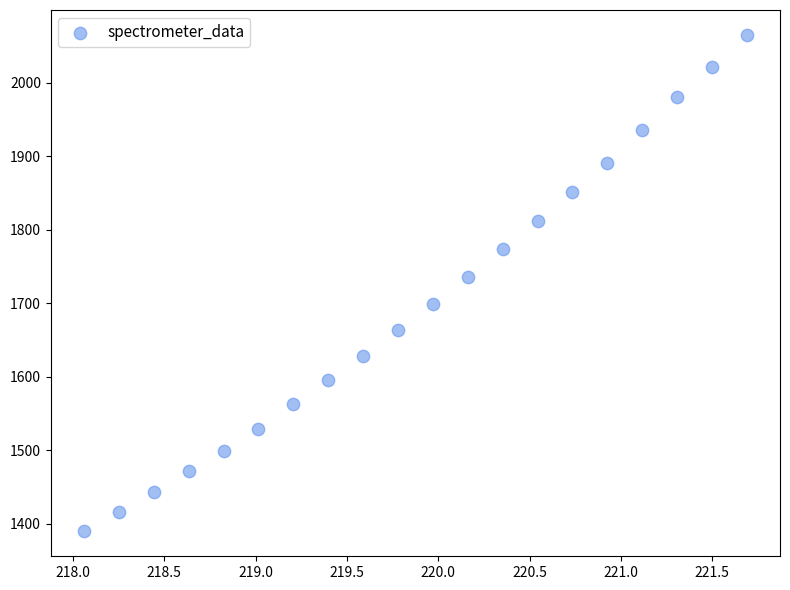

What is the range of Y values (max minus min)?

676.1